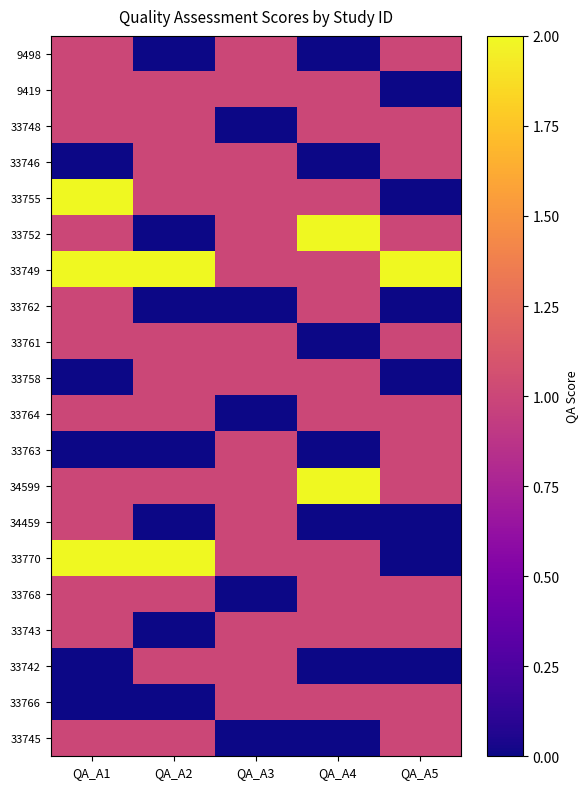

Reading left to right, list all the values displayed in this chart.

9498: QA_A1=1	QA_A2=0	QA_A3=1	QA_A4=0	QA_A5=1
9419: QA_A1=1	QA_A2=1	QA_A3=1	QA_A4=1	QA_A5=0
33748: QA_A1=1	QA_A2=1	QA_A3=0	QA_A4=1	QA_A5=1
33746: QA_A1=0	QA_A2=1	QA_A3=1	QA_A4=0	QA_A5=1
33755: QA_A1=2	QA_A2=1	QA_A3=1	QA_A4=1	QA_A5=0
33752: QA_A1=1	QA_A2=0	QA_A3=1	QA_A4=2	QA_A5=1
33749: QA_A1=2	QA_A2=2	QA_A3=1	QA_A4=1	QA_A5=2
33762: QA_A1=1	QA_A2=0	QA_A3=0	QA_A4=1	QA_A5=0
33761: QA_A1=1	QA_A2=1	QA_A3=1	QA_A4=0	QA_A5=1
33758: QA_A1=0	QA_A2=1	QA_A3=1	QA_A4=1	QA_A5=0
33764: QA_A1=1	QA_A2=1	QA_A3=0	QA_A4=1	QA_A5=1
33763: QA_A1=0	QA_A2=0	QA_A3=1	QA_A4=0	QA_A5=1
34599: QA_A1=1	QA_A2=1	QA_A3=1	QA_A4=2	QA_A5=1
34459: QA_A1=1	QA_A2=0	QA_A3=1	QA_A4=0	QA_A5=0
33770: QA_A1=2	QA_A2=2	QA_A3=1	QA_A4=1	QA_A5=0
33768: QA_A1=1	QA_A2=1	QA_A3=0	QA_A4=1	QA_A5=1
33743: QA_A1=1	QA_A2=0	QA_A3=1	QA_A4=1	QA_A5=1
33742: QA_A1=0	QA_A2=1	QA_A3=1	QA_A4=0	QA_A5=0
33766: QA_A1=0	QA_A2=0	QA_A3=1	QA_A4=1	QA_A5=1
33745: QA_A1=1	QA_A2=1	QA_A3=0	QA_A4=0	QA_A5=1